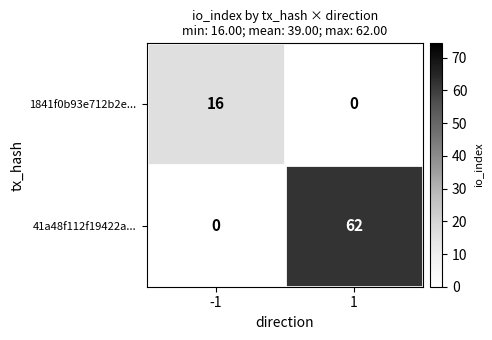

How many series are shown in this chart?

2